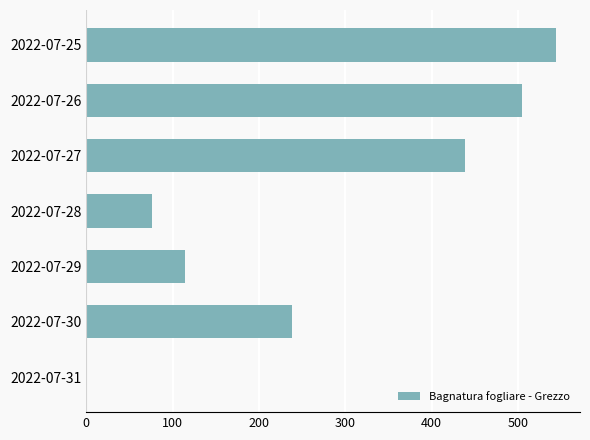

Which has a higher value, 2022-07-27 or 2022-07-30?

2022-07-27